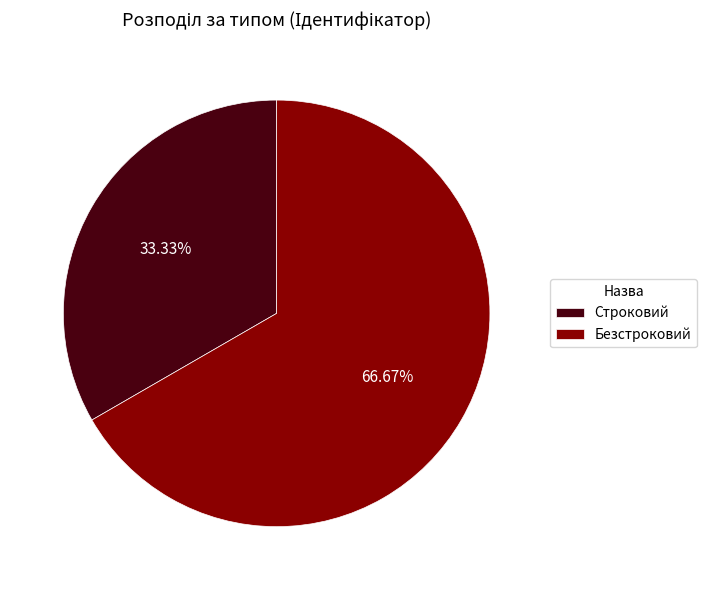

To the nearest percent, what is the combined percentage of Безстроковий and Строковий?

100%